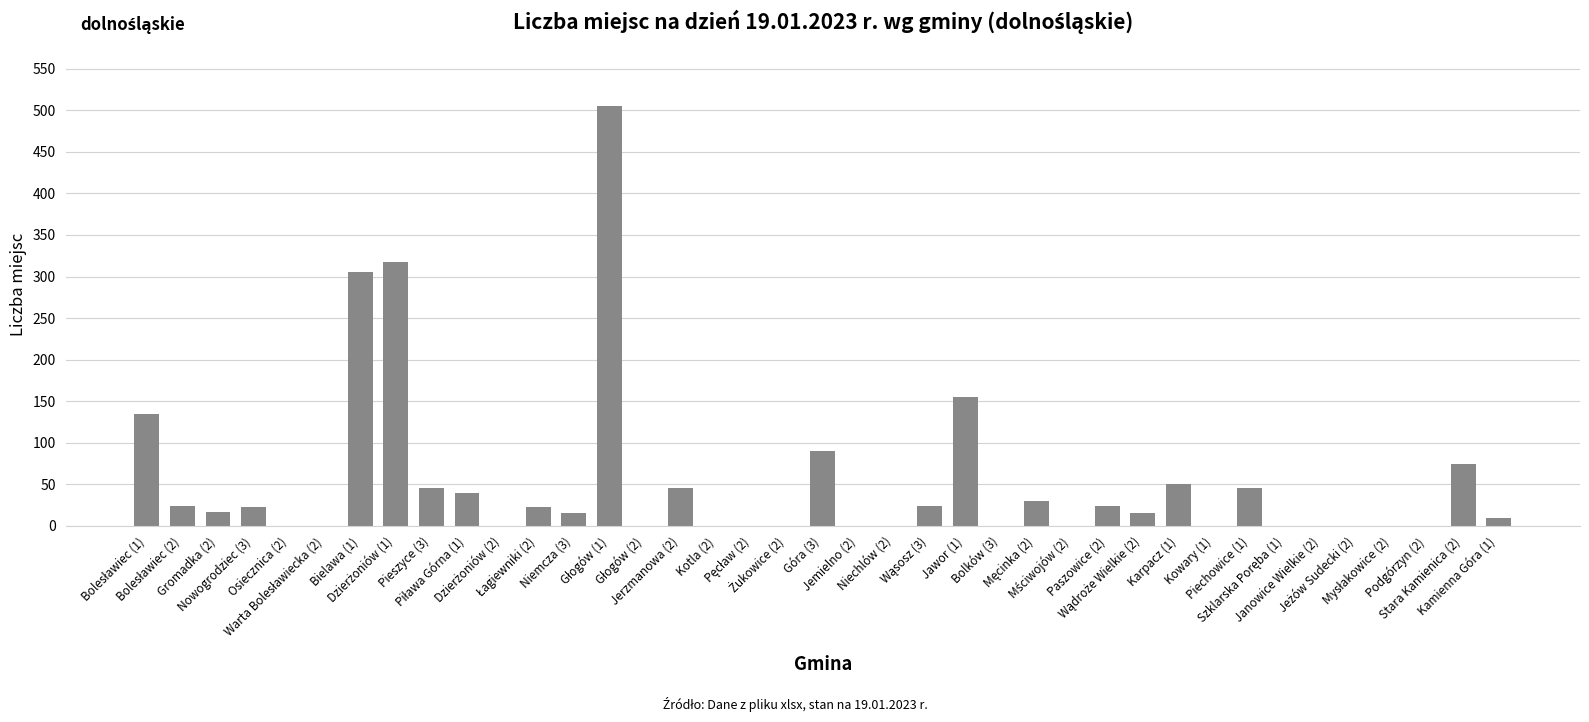

What is the sum of all values?

2013